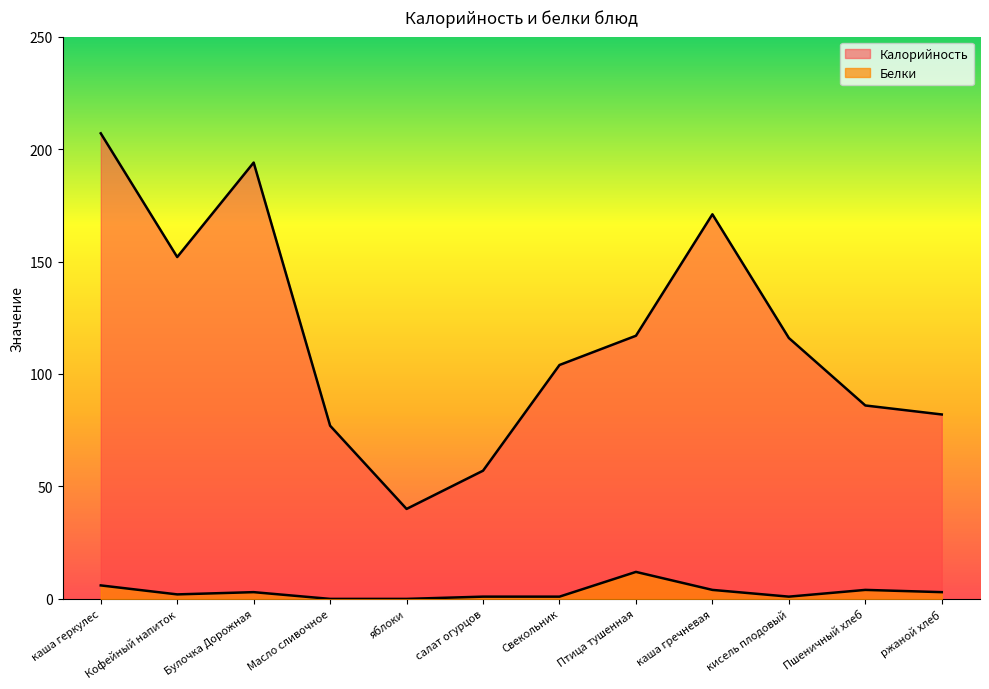

How many lines are shown in the chart?

2